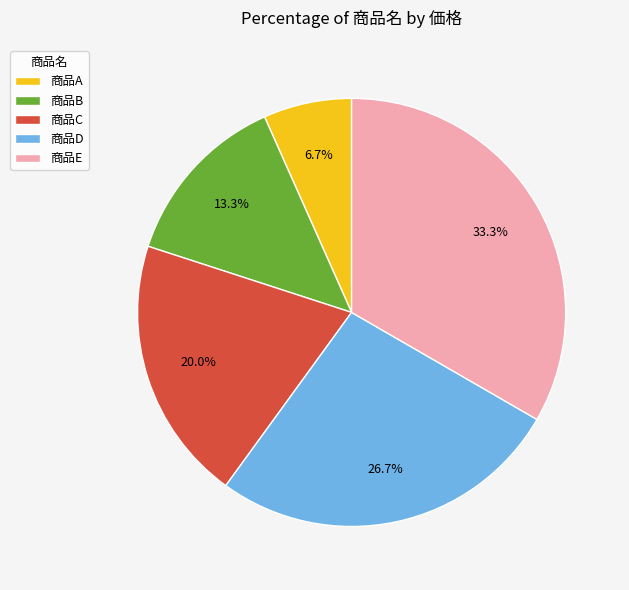

Which slice is the smallest?

商品A